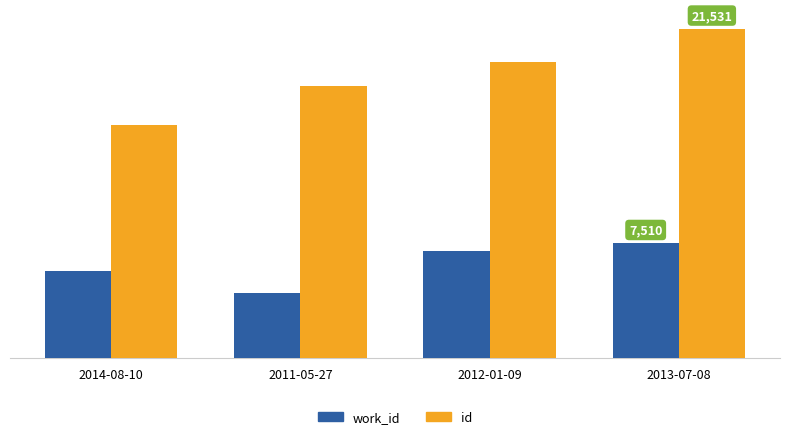

Which series has the widest spread of values?

id